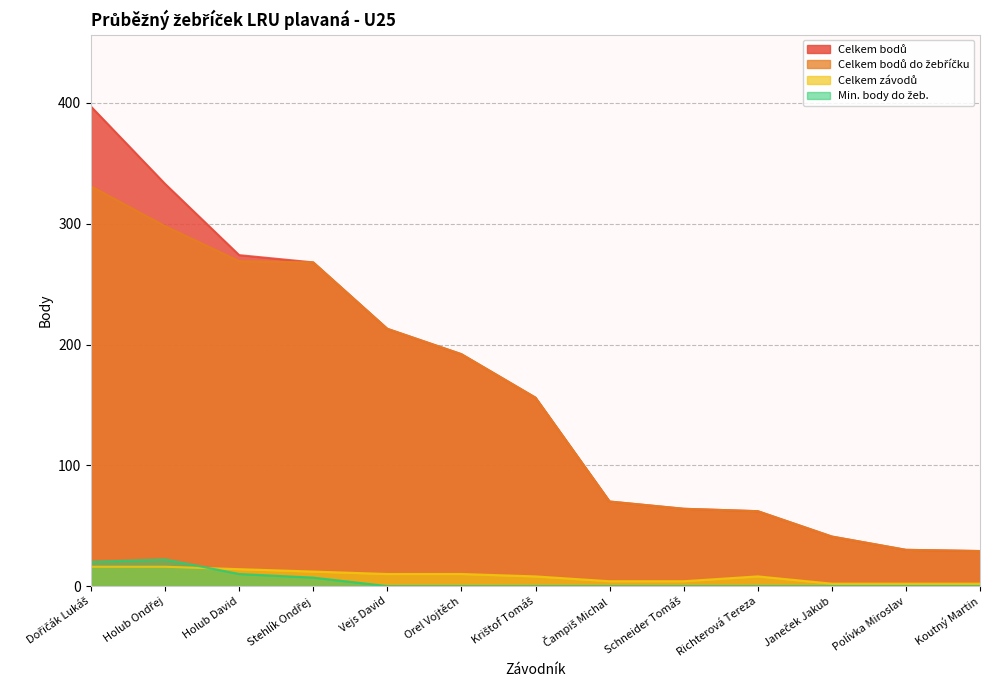

What is the value of the Celkem bodů point at the 2nd from the left?

333